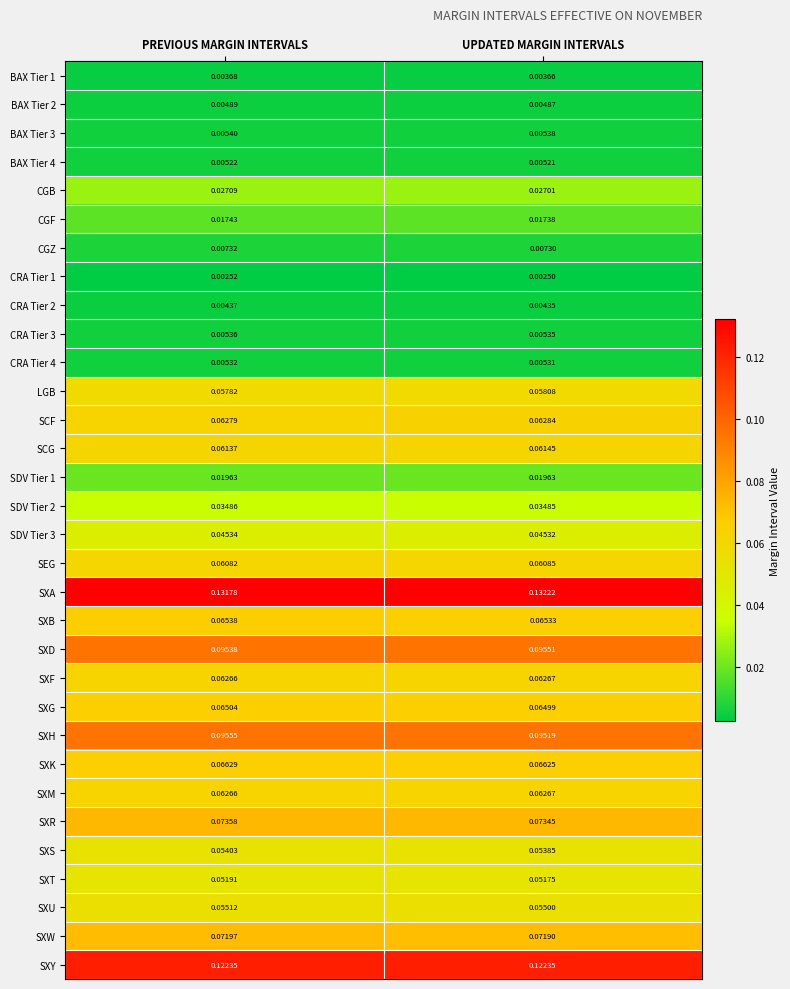

At which label is SXM closest to 0?

PREVIOUS MARGIN INTERVALS